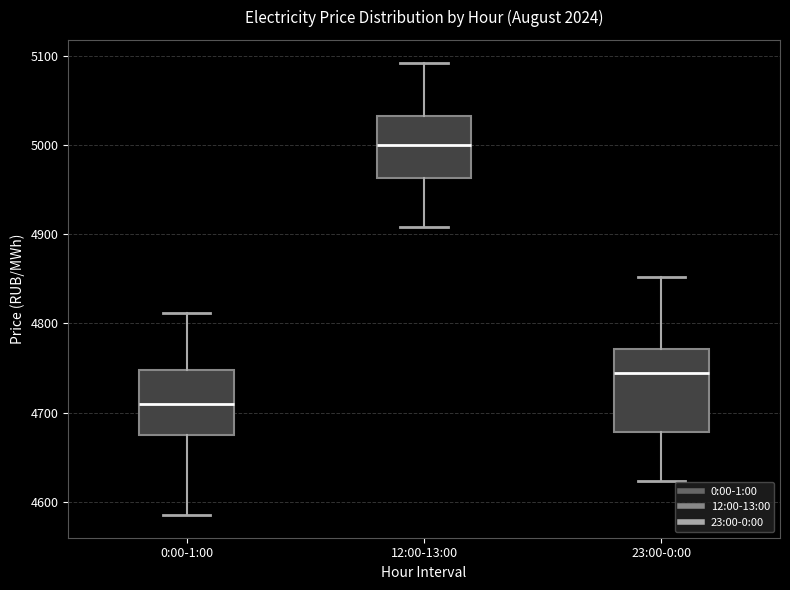

Which box is the tallest, from its lower edge to its upper edge?

23:00-0:00